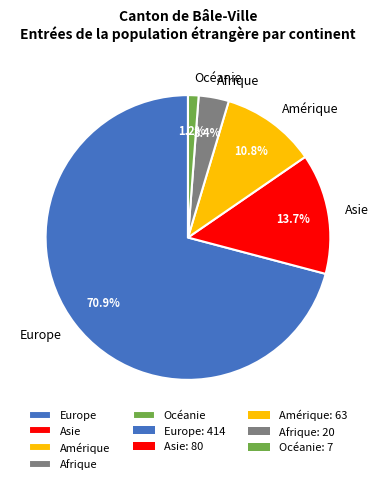

Is there a majority slice in this chart?

Yes